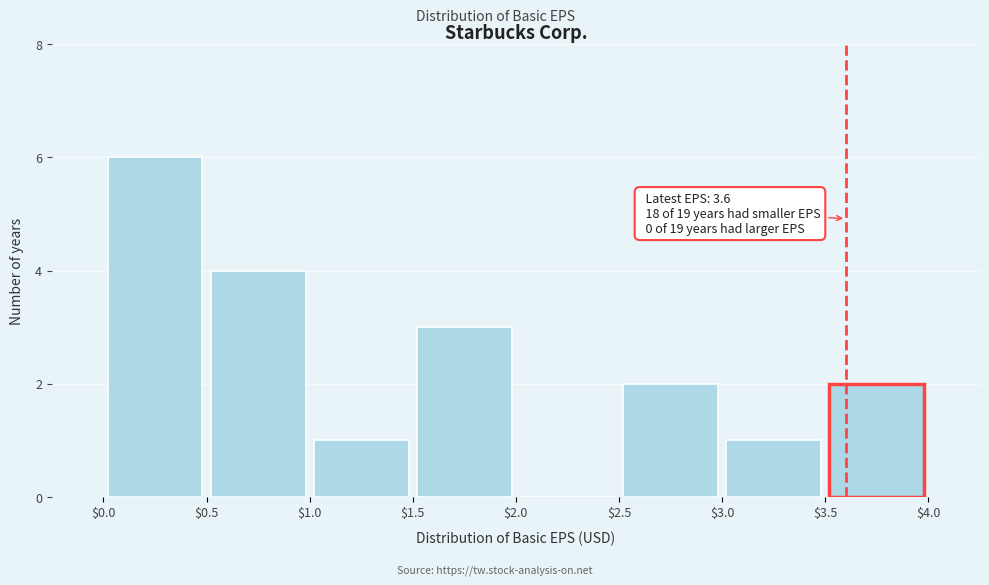

Over which range of the x-axis is the bar tallest?

$0.0 to $0.5